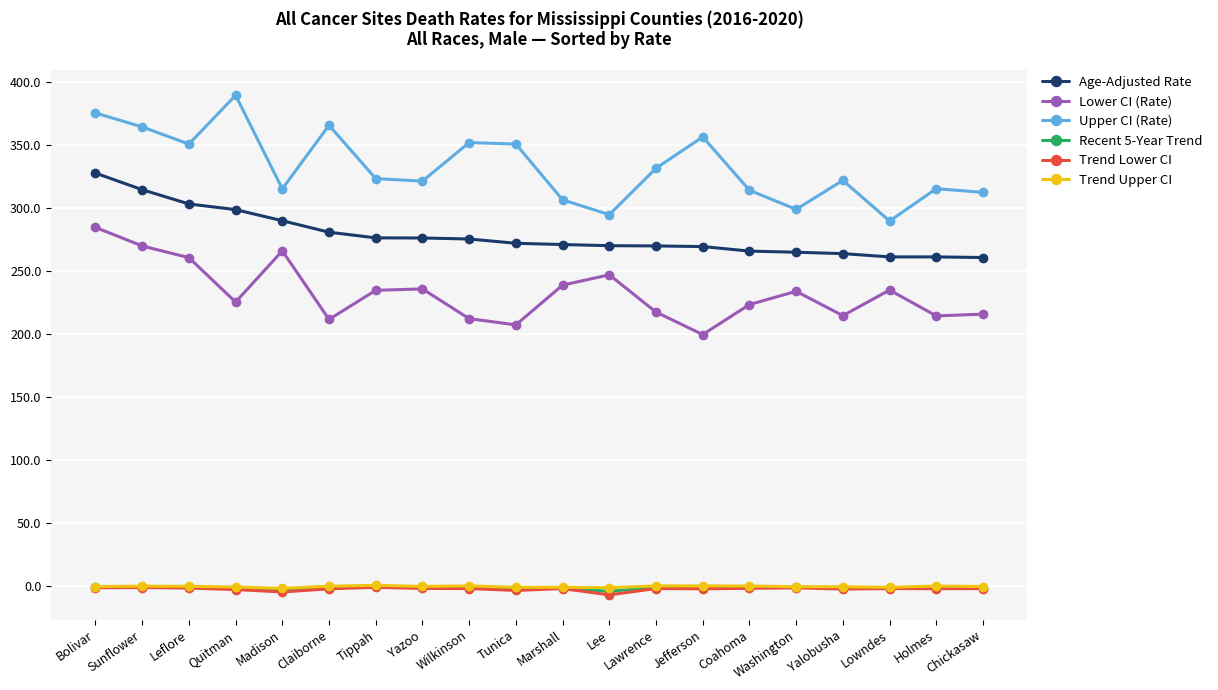

What is the spread (max minus min) of values at Jefferson?

358.5